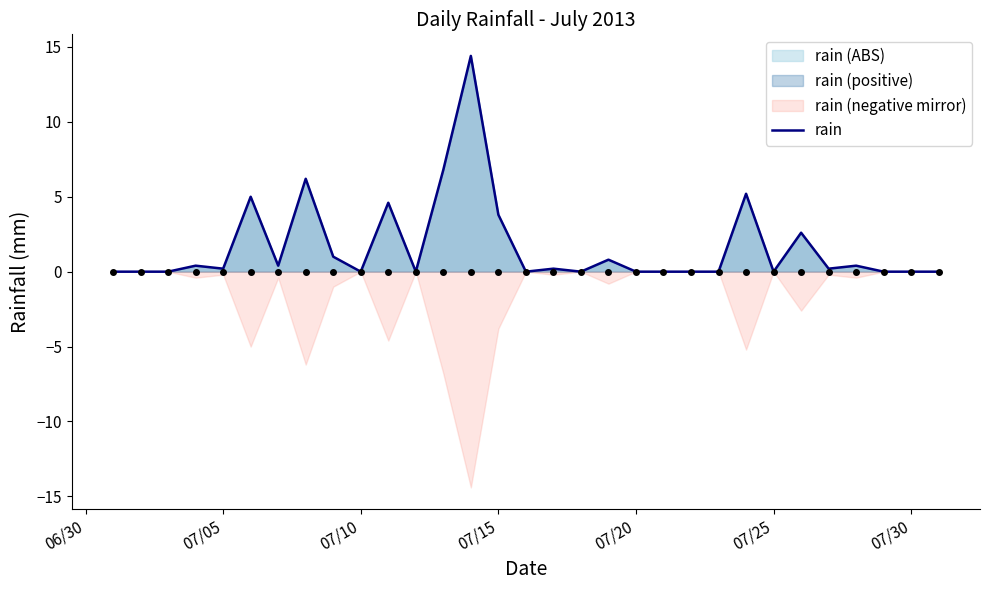

The chart shows a value of 0.7 at 25. True or false?

False